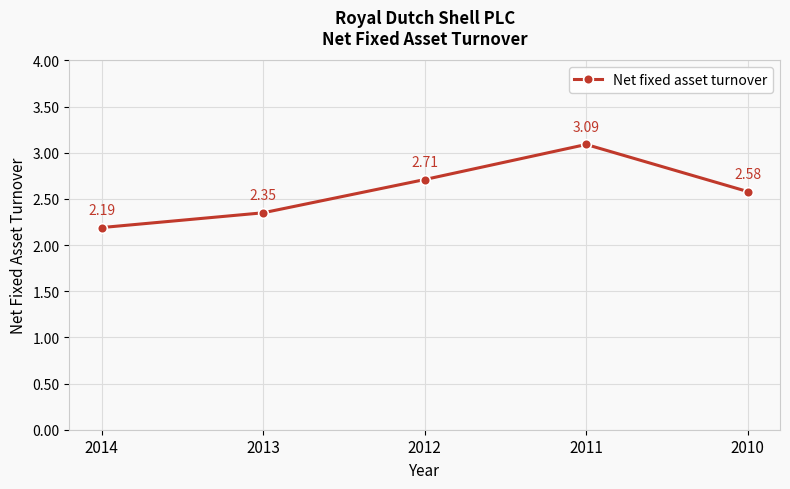

How many interior local peaks (higher than both neighbors) does the data have?

1